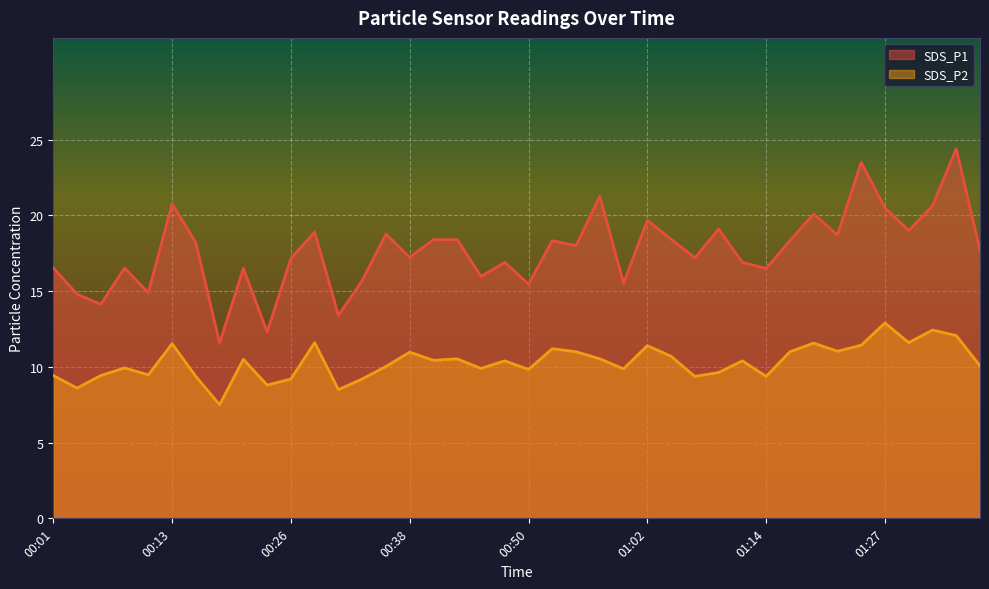

Between 00:21 and 00:23, which series saw the biggest shift?

SDS_P1